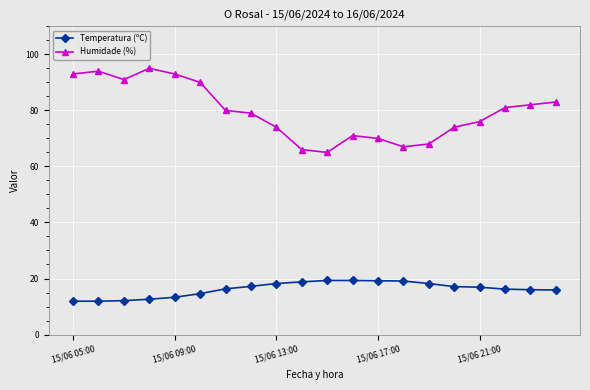

Which series has the largest total across all categories?

Humidade (%)